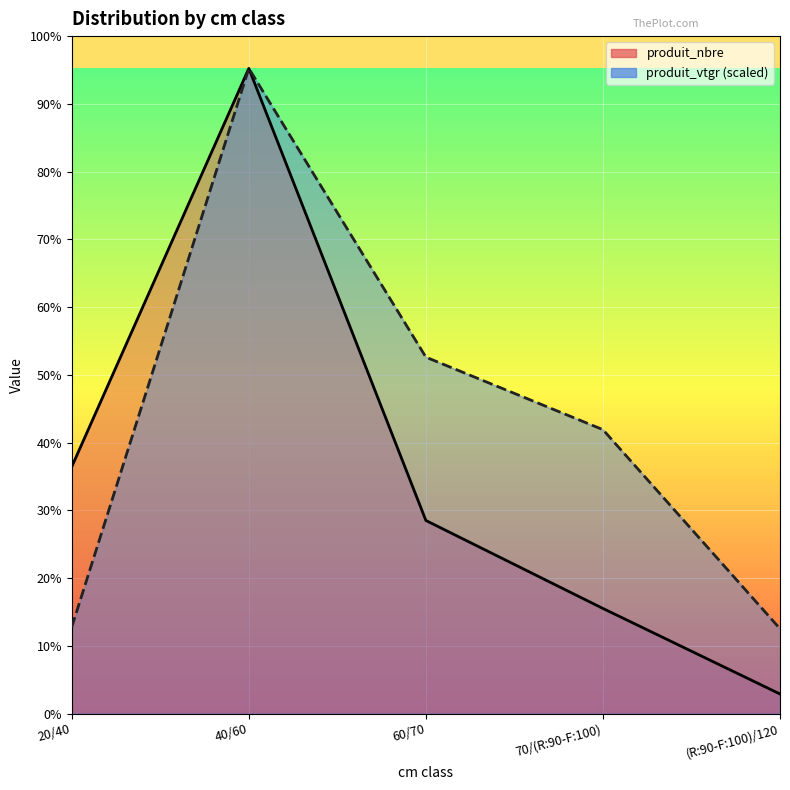

What position from the left is (R:90-F:100)/120?

5